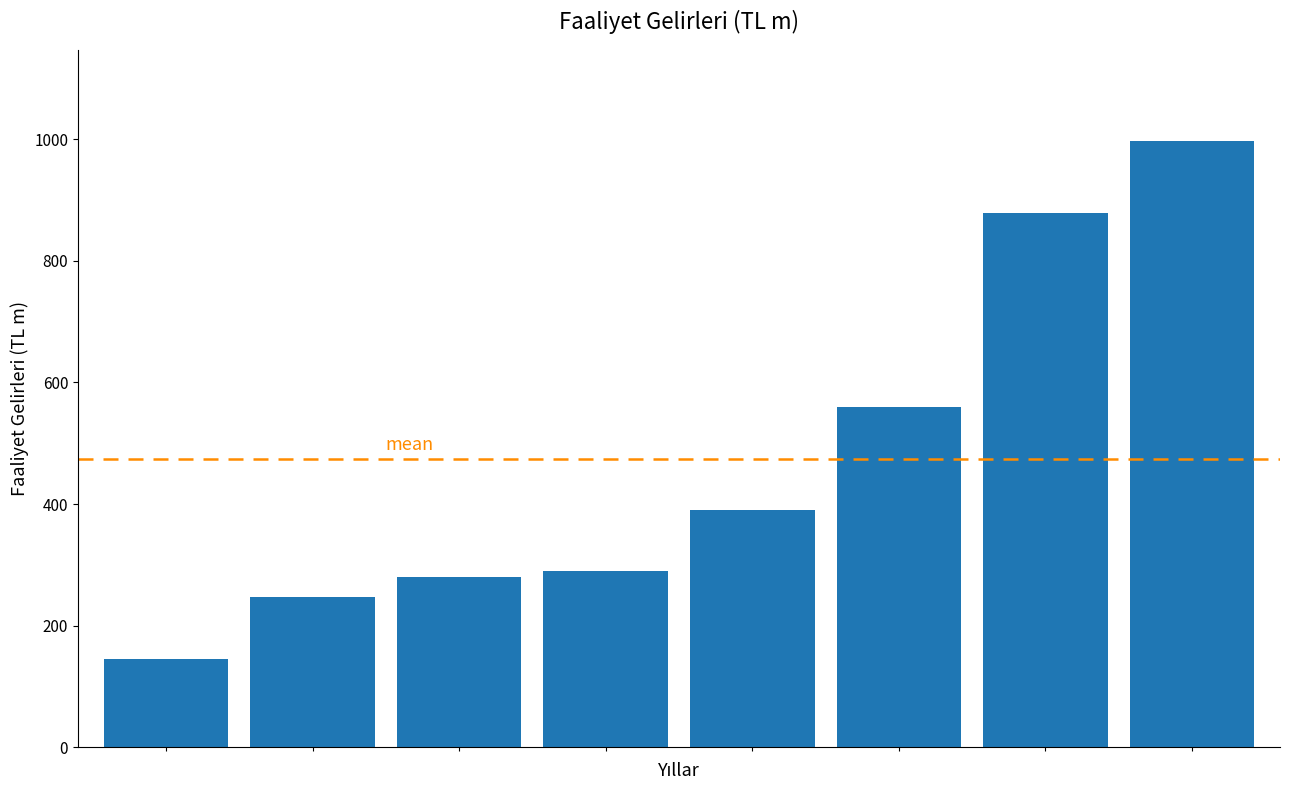

What is the sum of all values?

3786.7